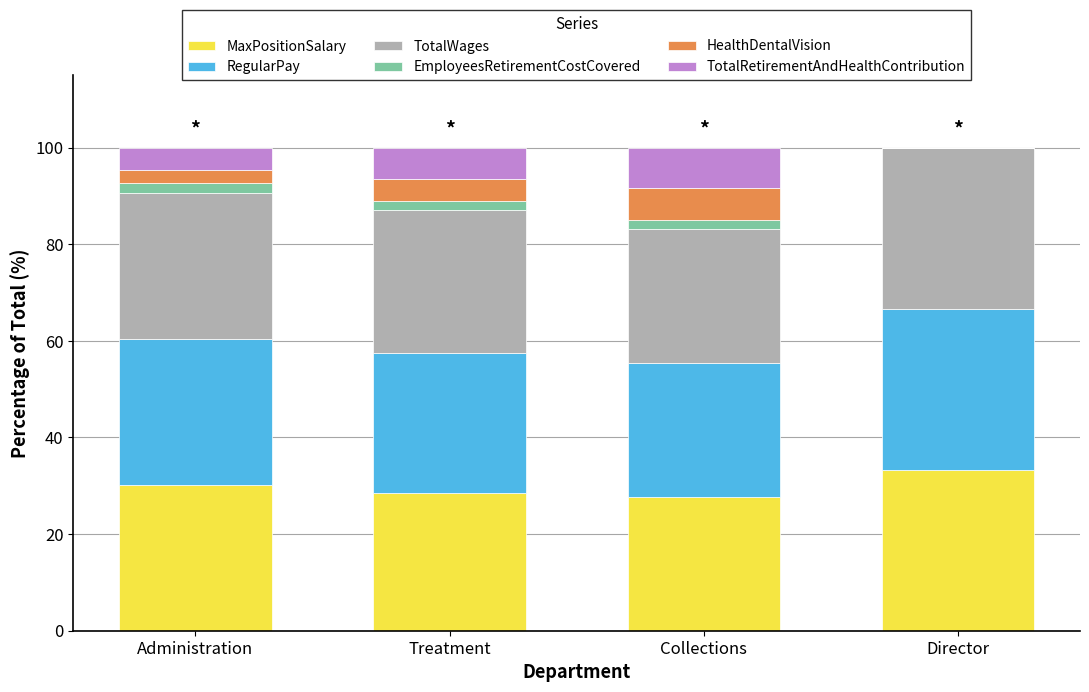

Reading left to right, what are the values for MaxPositionSalary?

Administration=30.2	Treatment=28.5	Collections=27.7	Director=33.3